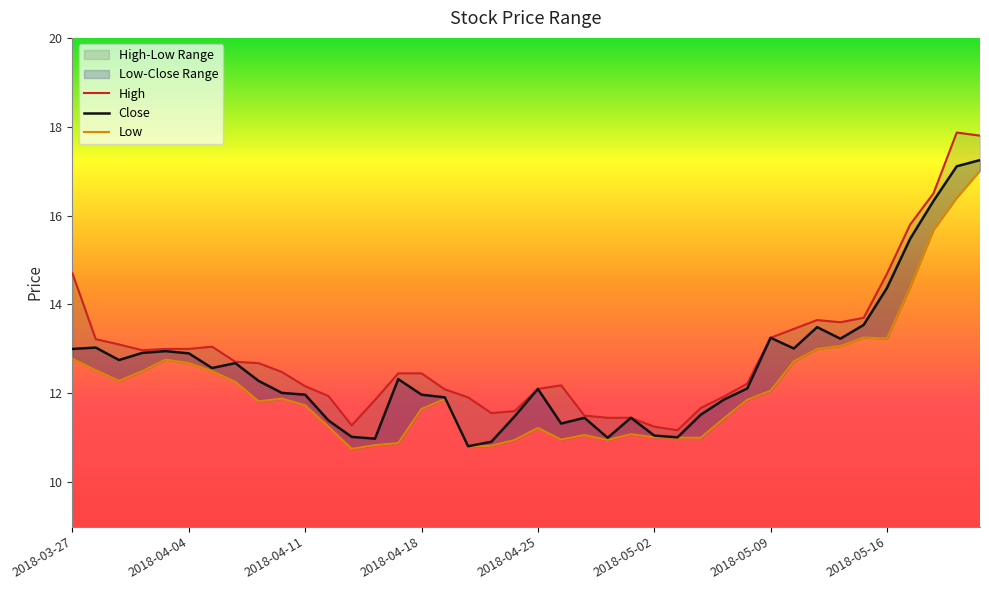

What is the average value of the Close series?

12.6